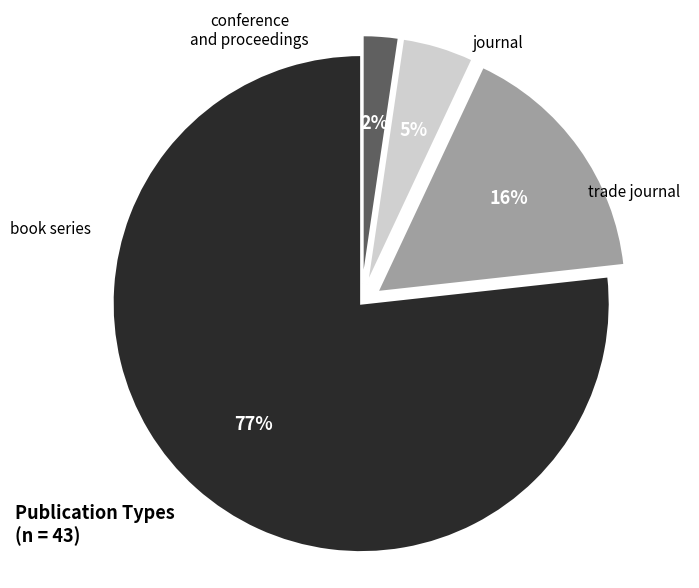

Does any single category account for the majority?

Yes